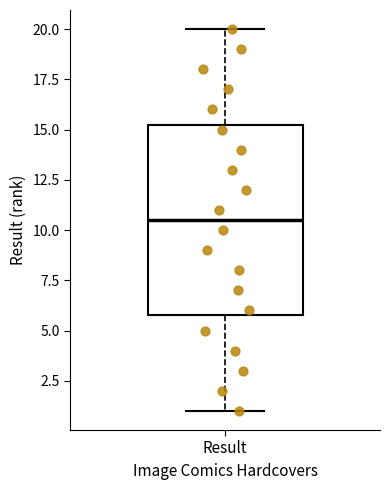

Where is the upper edge of the box for Result on the y-axis? The values are not printed on the chart, so give them approximately, as read against the axis.

15.5